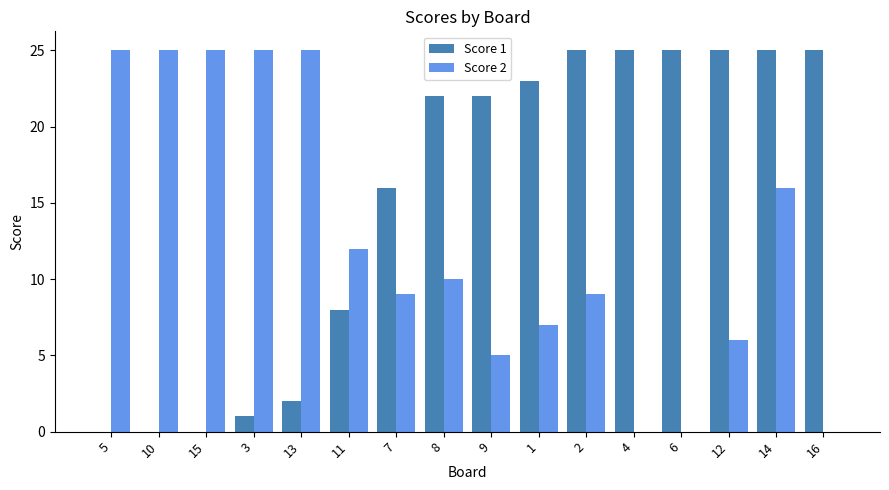

Between 15 and 1, which series saw the biggest shift?

Score 1